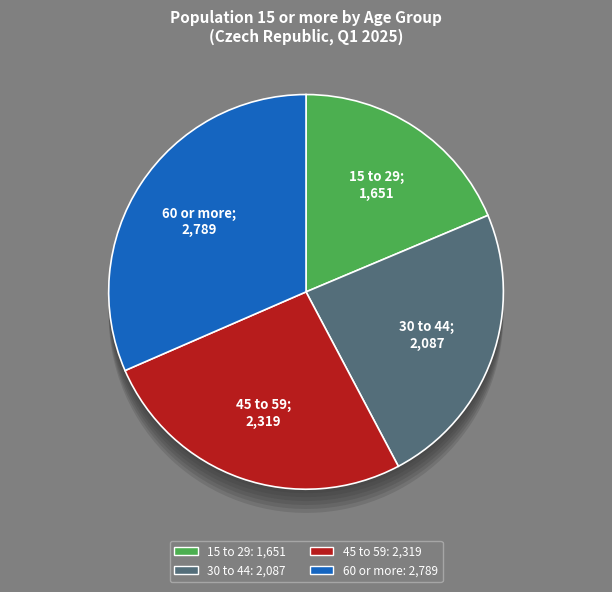

Is there a majority slice in this chart?

No